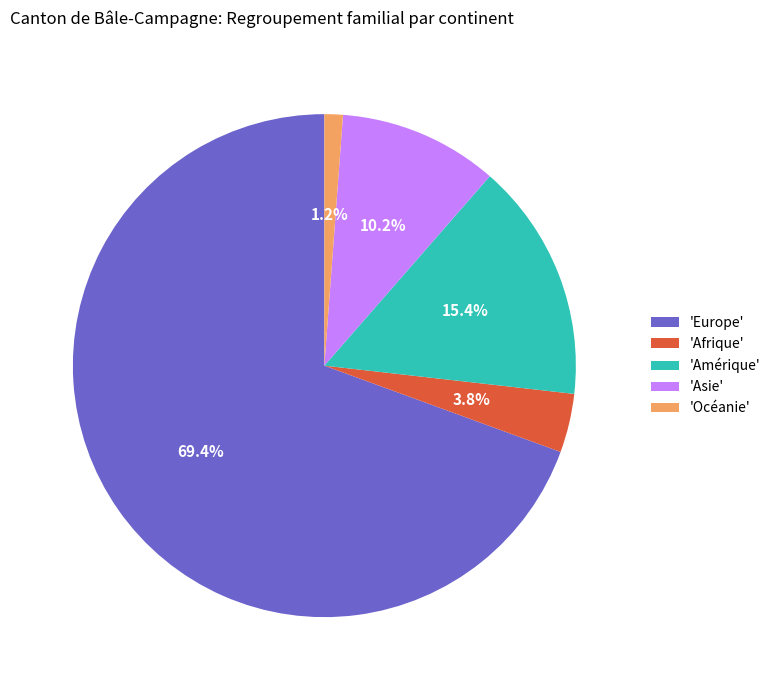

How much of the chart is everything except 'Afrique'?

96.2%